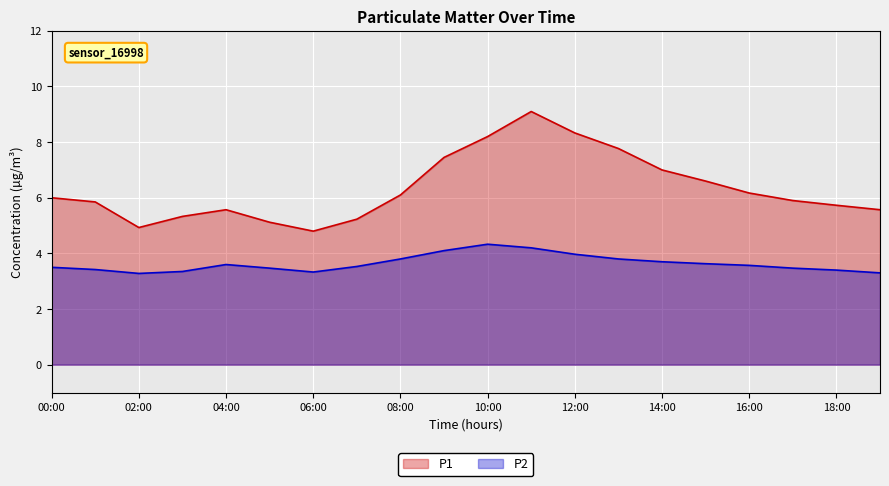

The value of P1 at 03:00 is 7.3. True or false?

False